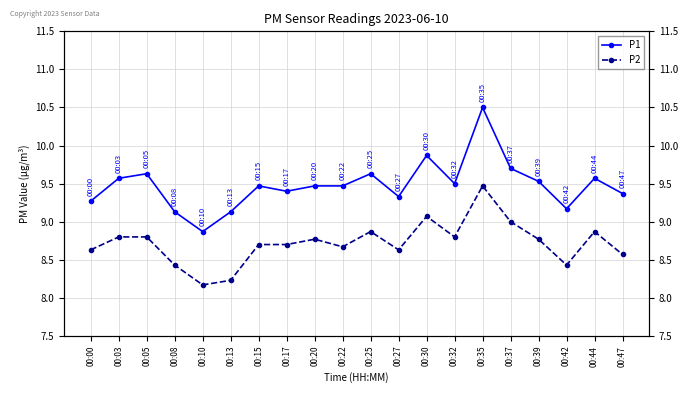

Which category has the lowest value across all series?

00:10